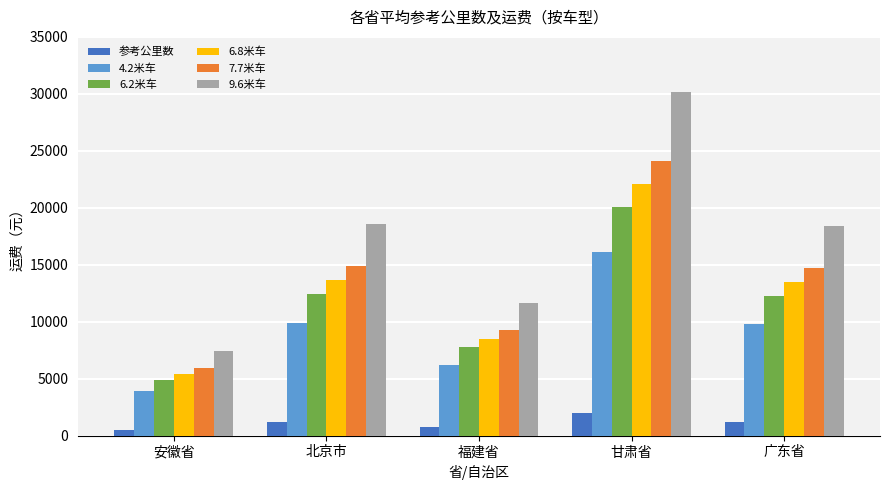

What is the minimum value shown in the chart?

492.9